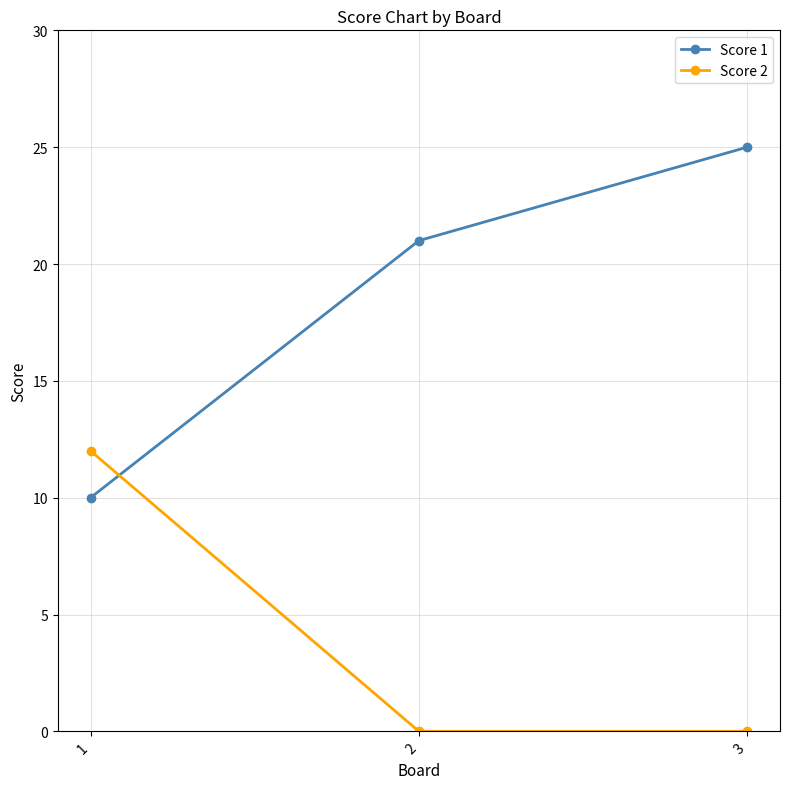

What is the sum of all Score 2 values?

12